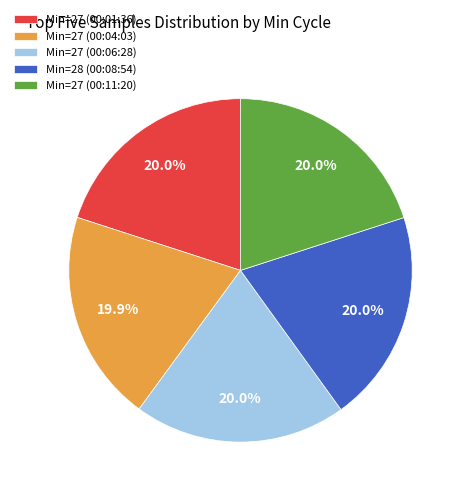

What percentage is NOT represented by Min=27 (00:06:28)?

80.0%